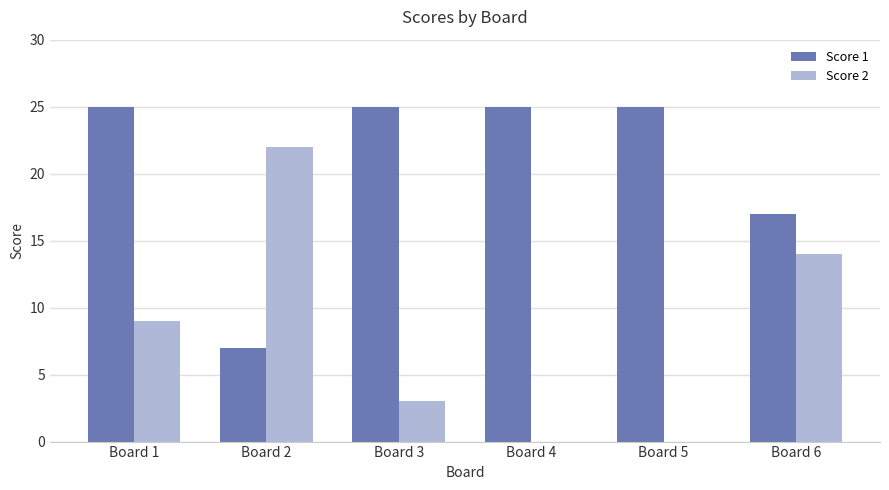

Is the value of Score 2 at Board 6 greater than the value of Score 1 at Board 6?

No